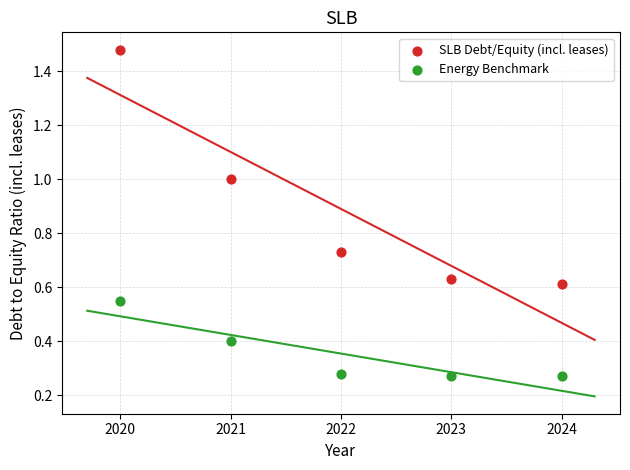

Across all data points, what is the range of X values (max minus min)?

4.0